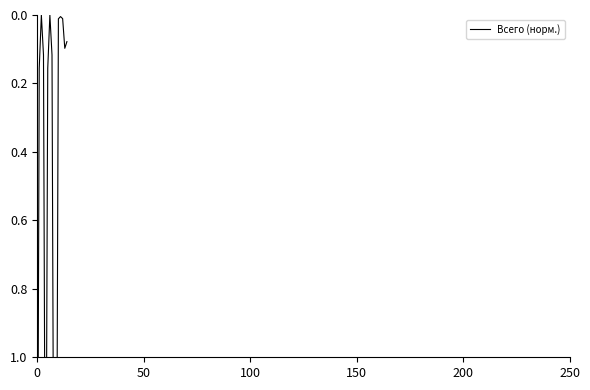

How many values are above zero?

13